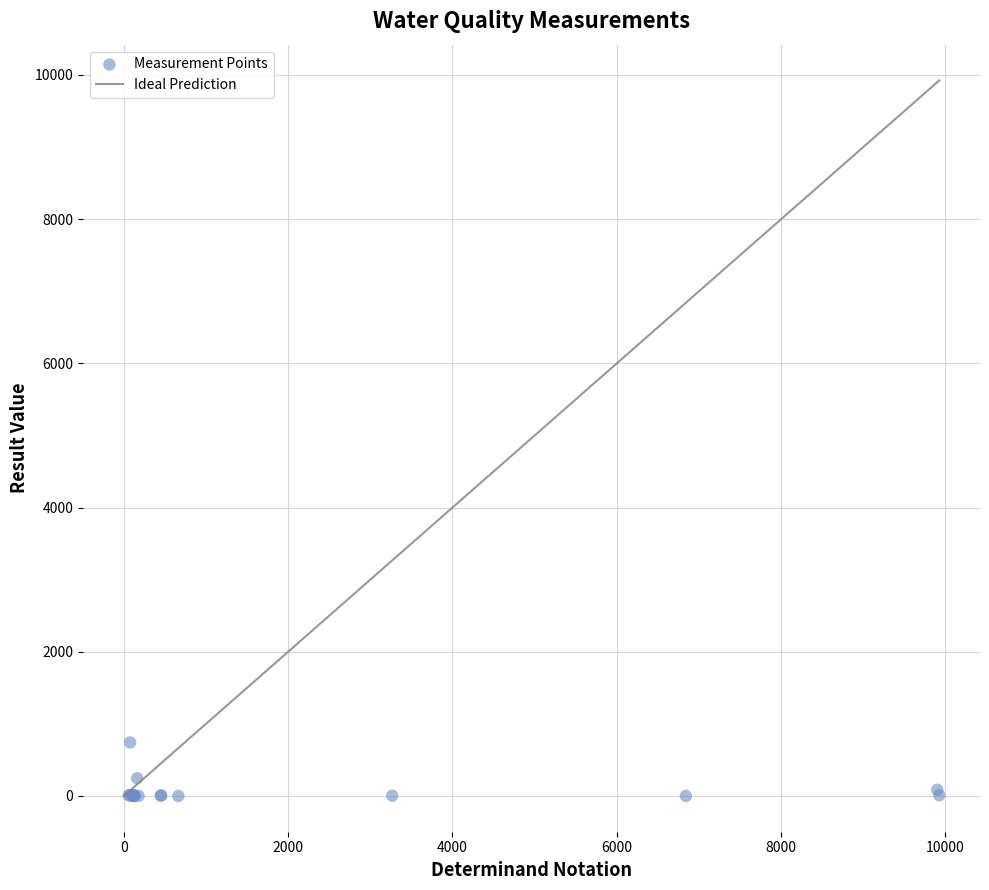

What Y value in the scatter plot is closest to 371?

245.0